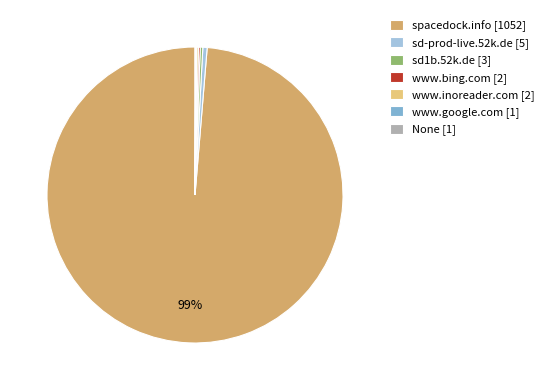

Does spacedock.info represent more than half of the total?

Yes